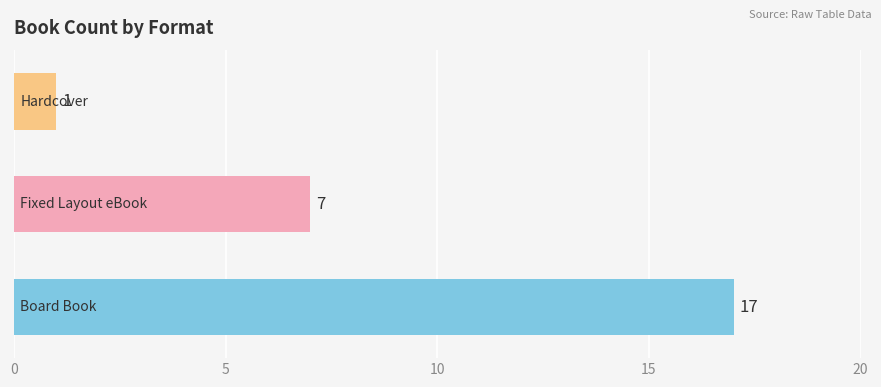

How many values are between 1 and 17?

3